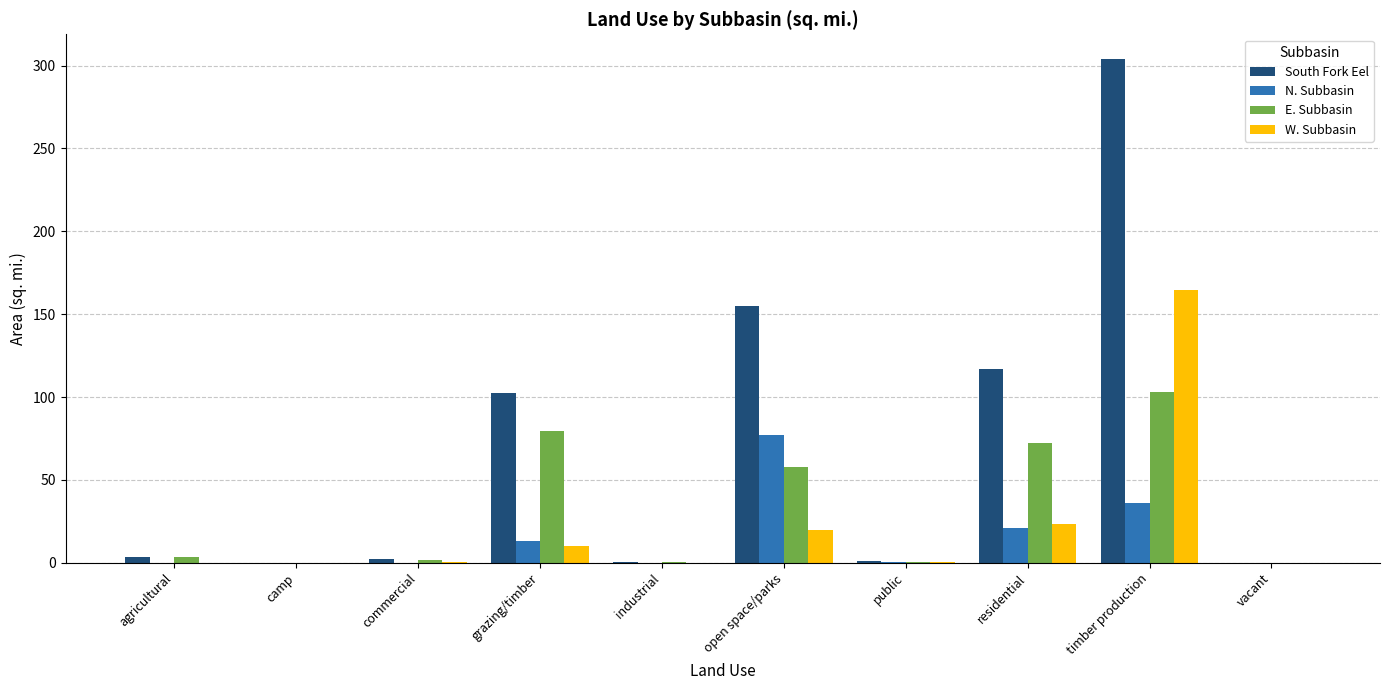

Count the number of data series in this chart.

4